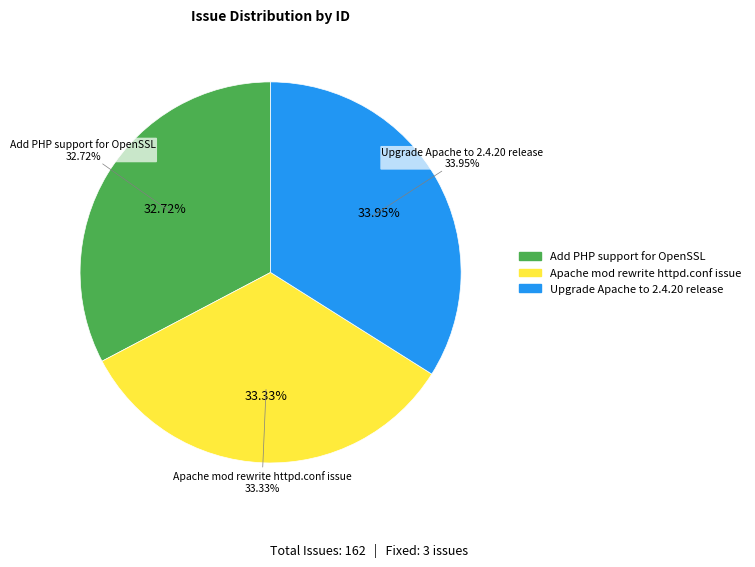

What is the largest slice in the pie chart?

Upgrade Apache to 2.4.20 release